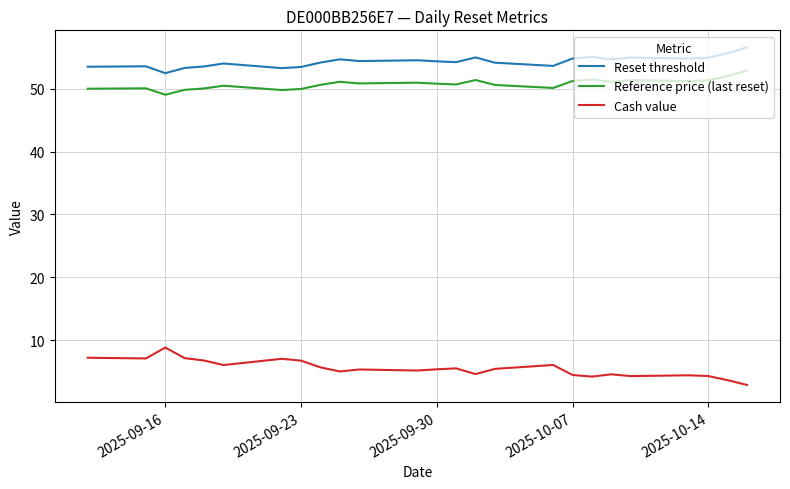

Which series has the widest spread of values?

Cash value